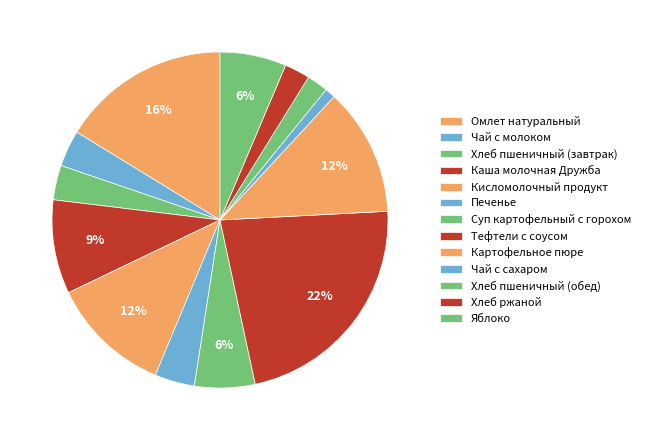

Count the number of slices in the pie.

13